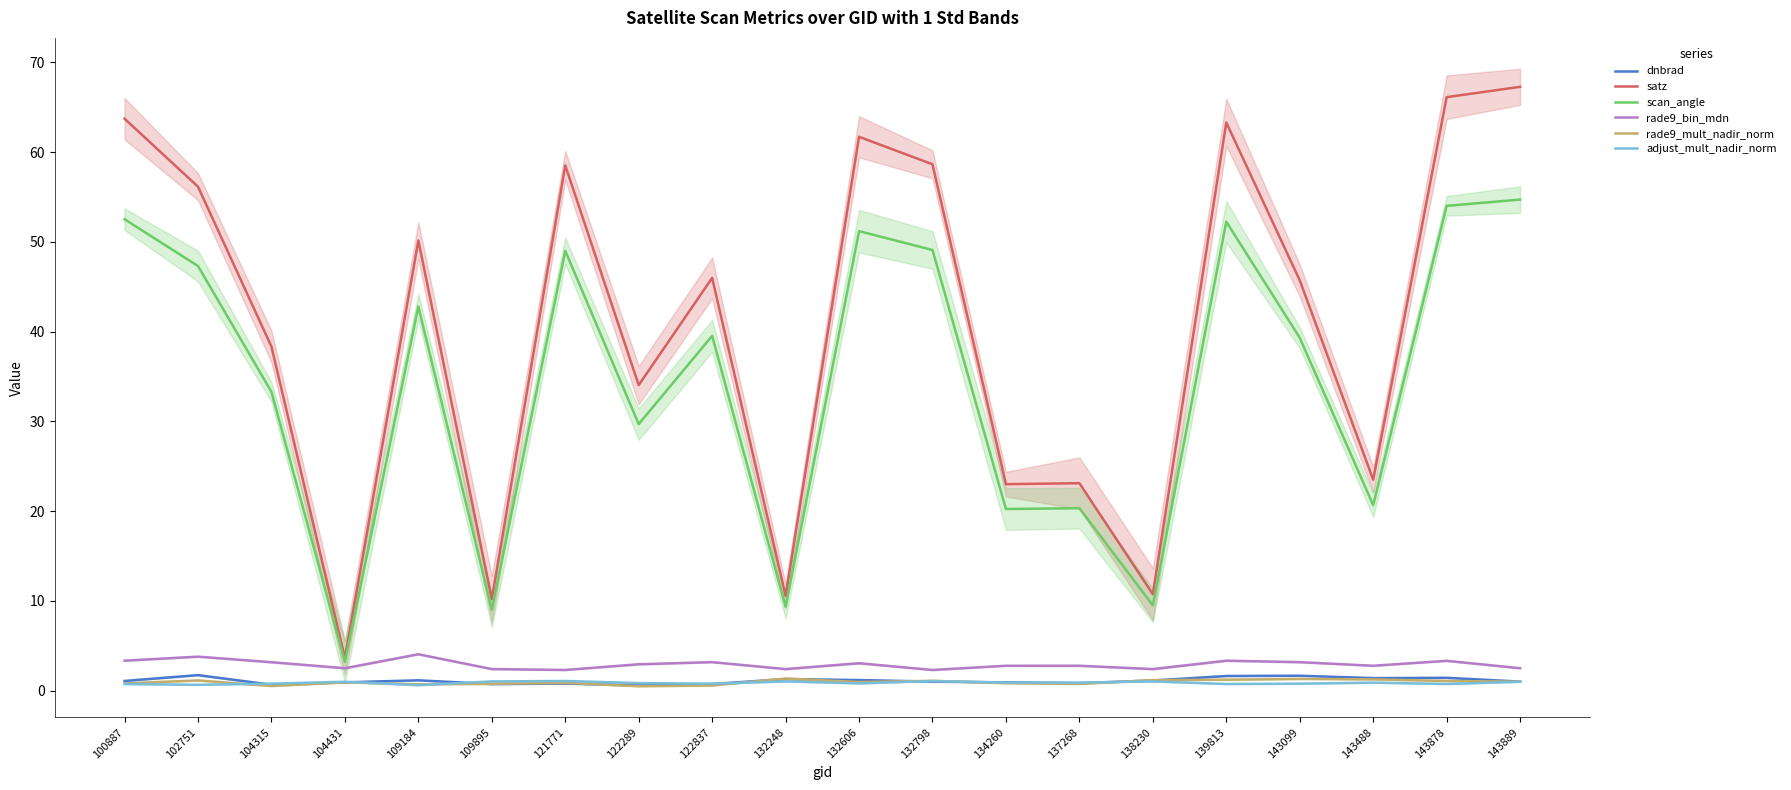

True or false: scan_angle and rade9_mult_nadir_norm intersect in this chart.

False